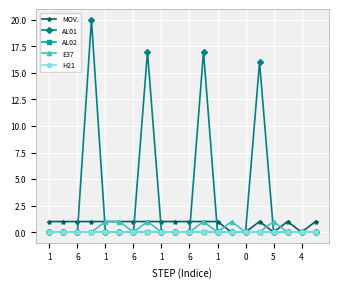

What is the highest value of the AL01 series?

20